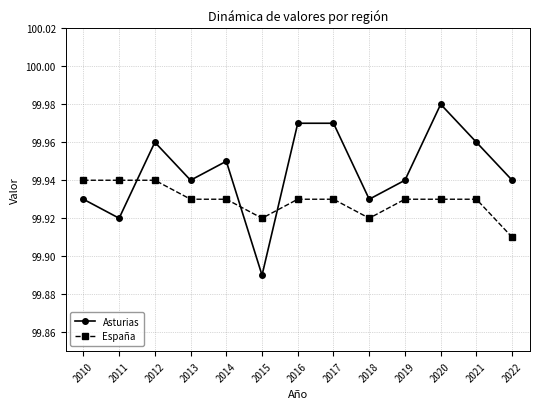

Which category has the lowest value across all series?

2015